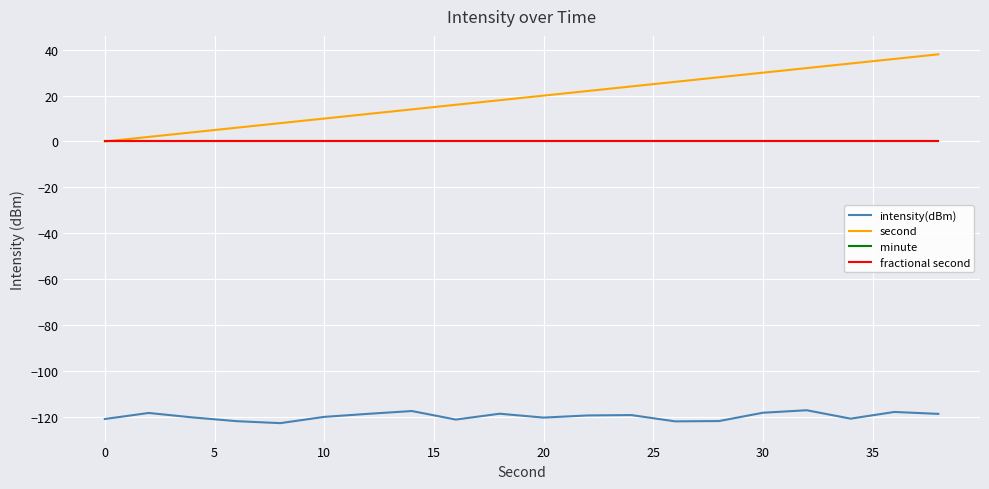

Does the chart display data point markers on the line(s)?

No